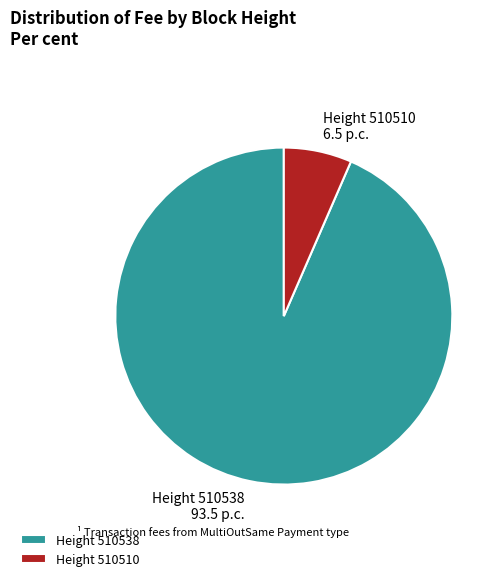

Rank the categories by value from highest to lowest.

Height 510538, Height 510510